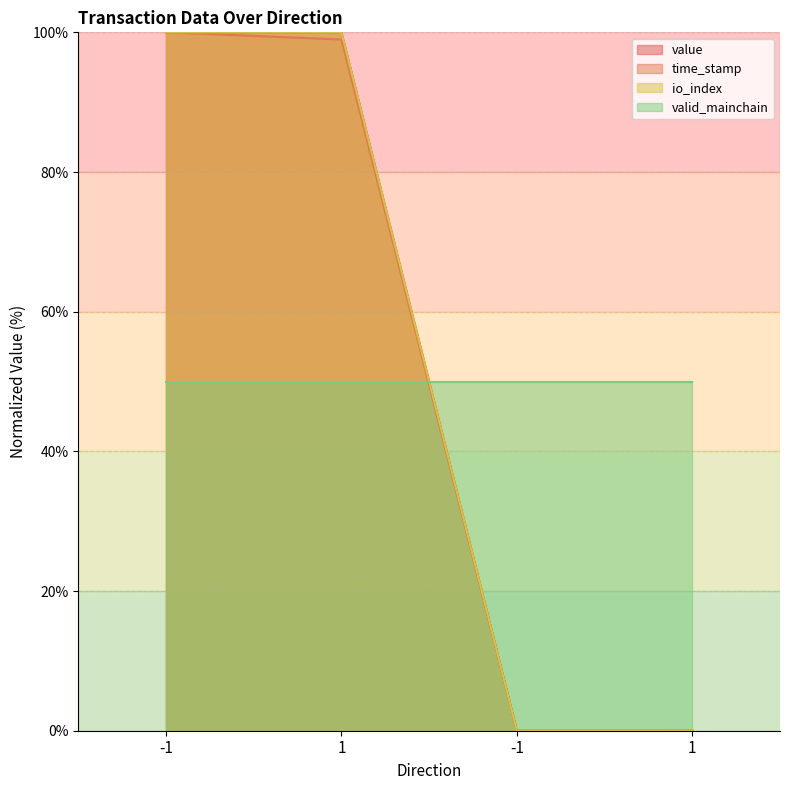

What is the difference between the highest and lowest values at 1?

1.0